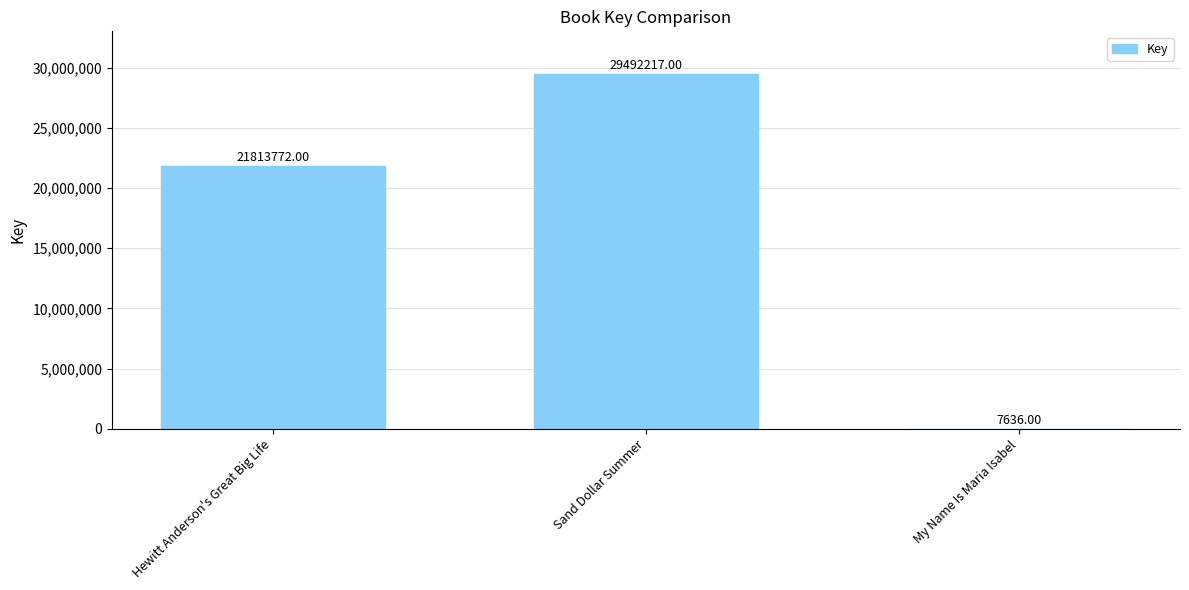

Count the values in the range 7636 to 29492217.

3